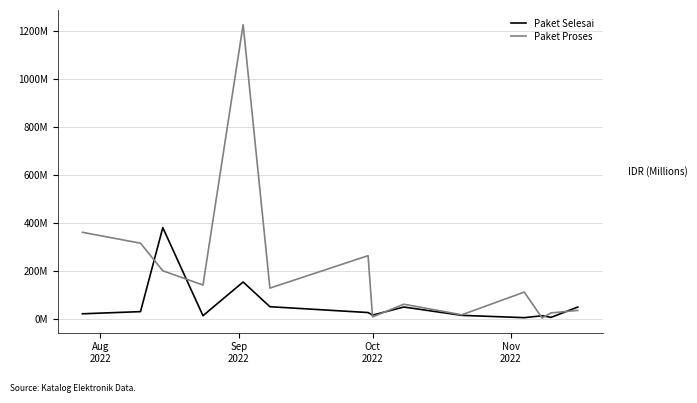

Rank the series by their average value, from highest to lowest.

Paket Proses, Paket Selesai